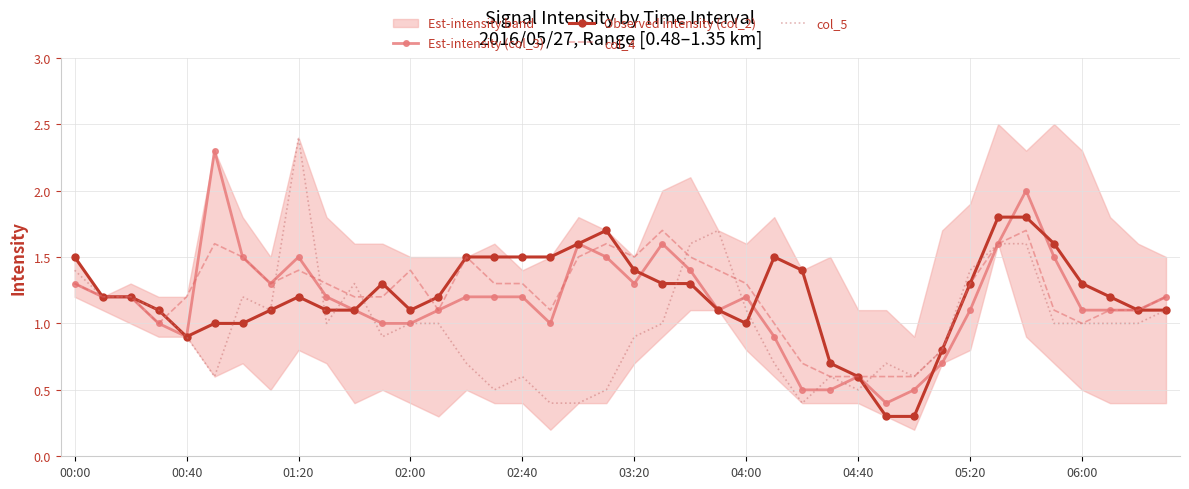

The value of Observed intensity (col_2) at 04:40 is 0.6. True or false?

True